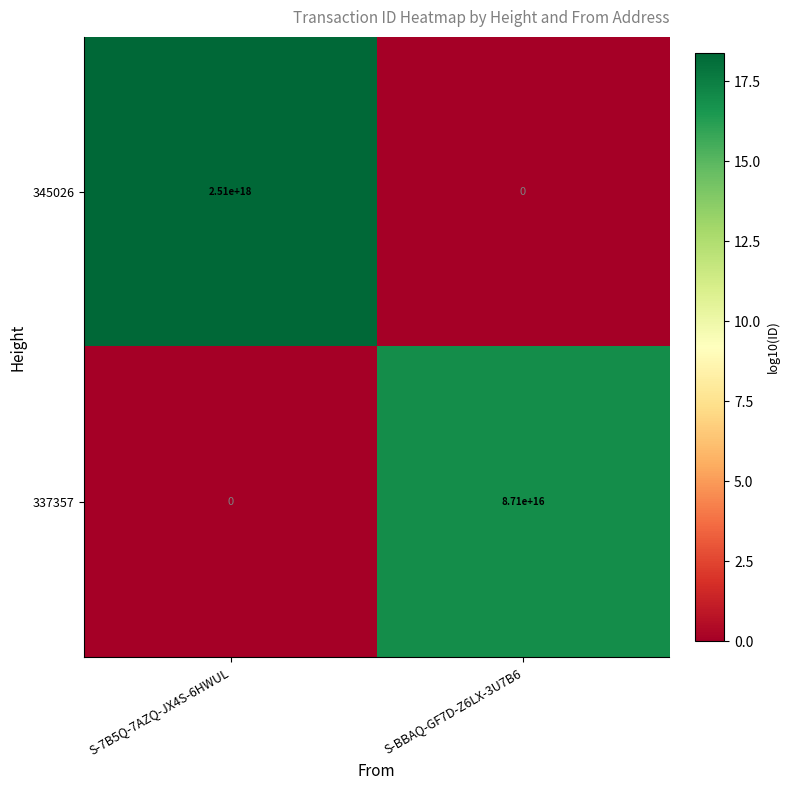

At which label is 345026 closest to 1255000000000000000?

S-7B5Q-7AZQ-JX4S-6HWUL